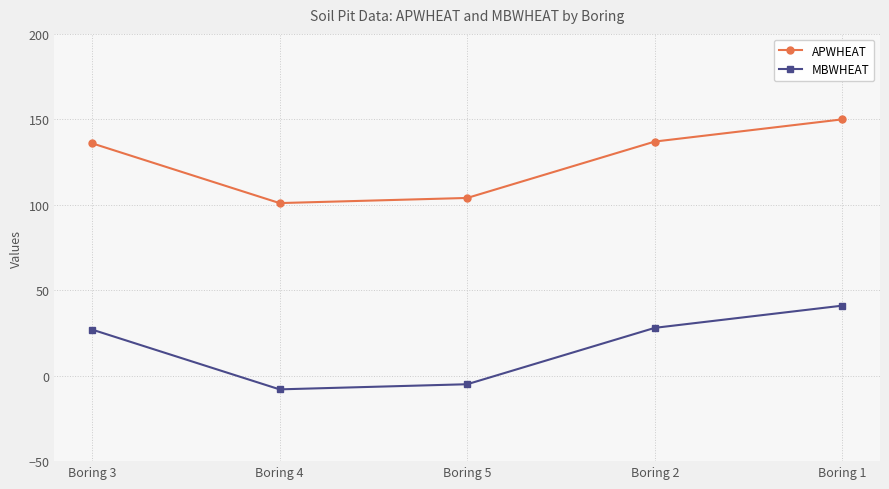

What is the difference between the highest and lowest values at Boring 2?

109